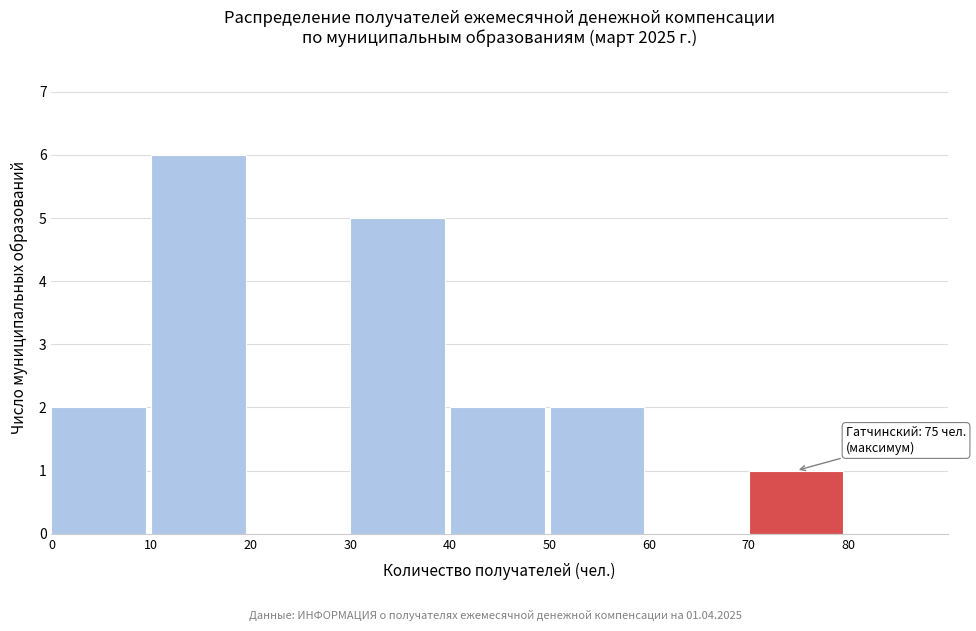

Which range on the x-axis has the tallest bar?

10 to 20